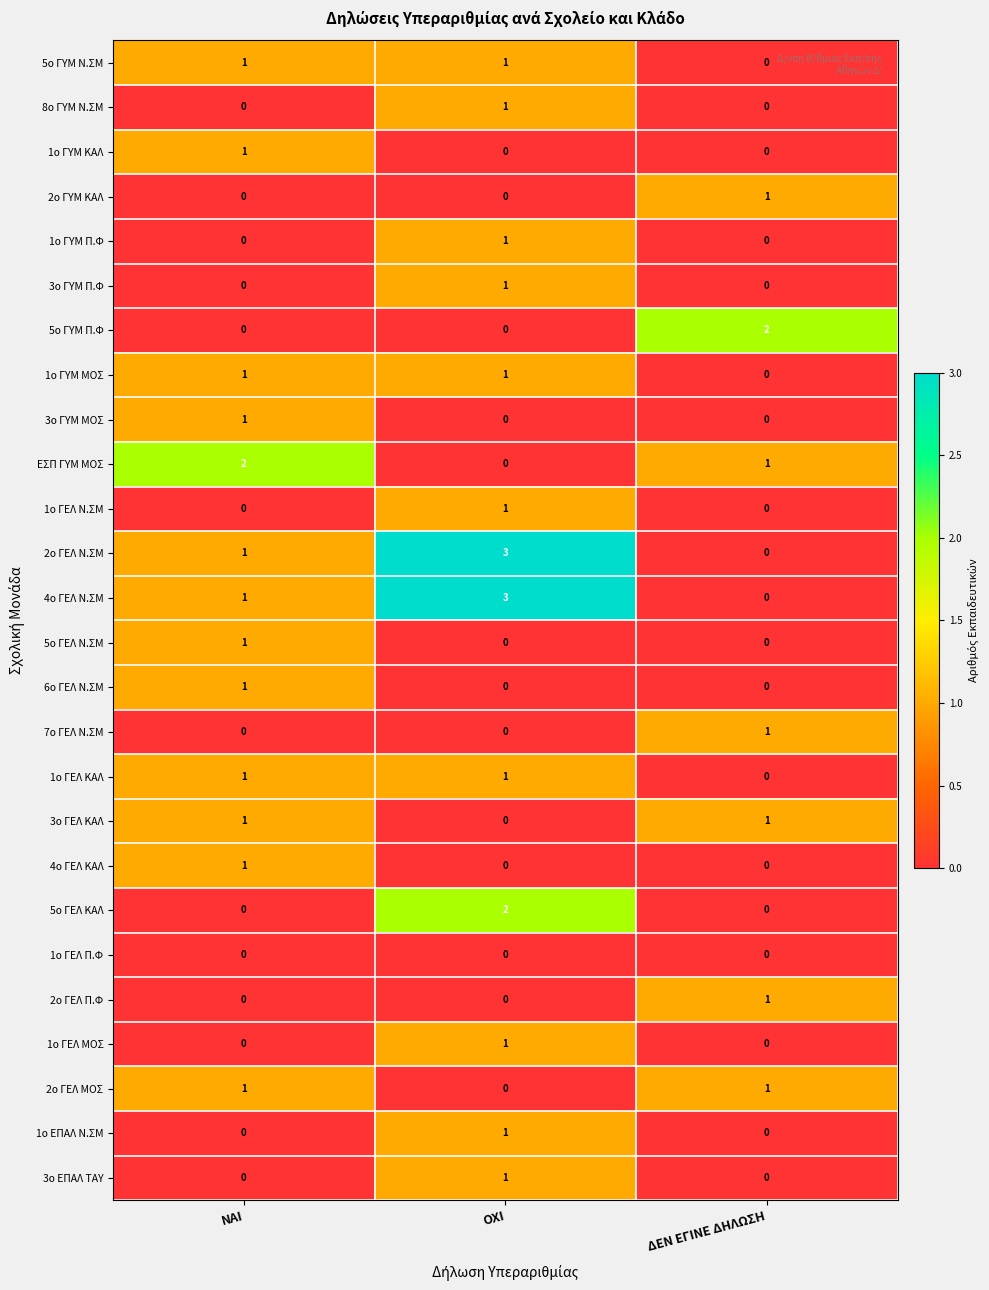

At which category is the sum across all series the highest?

OΧΙ